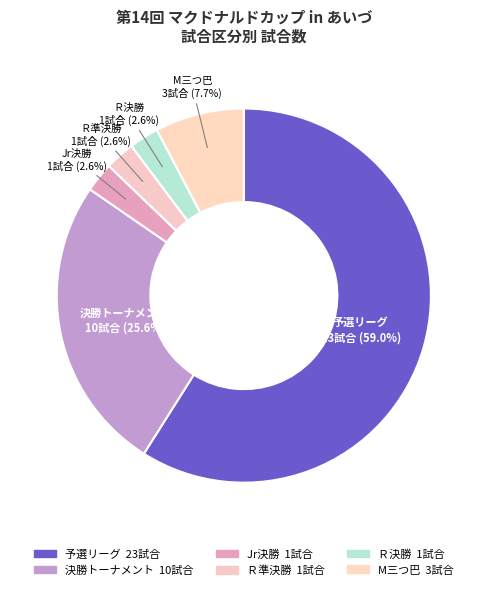

Is the sum of M三つ巴 and Ｒ準決勝 greater than half?

No